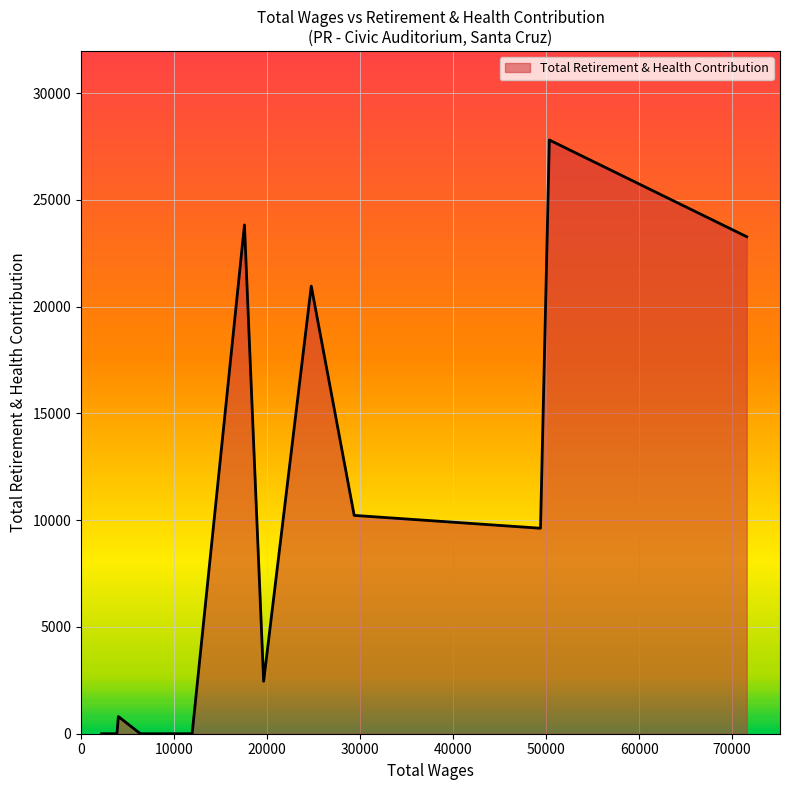

What is the difference between the maximum and minimum values?

27800